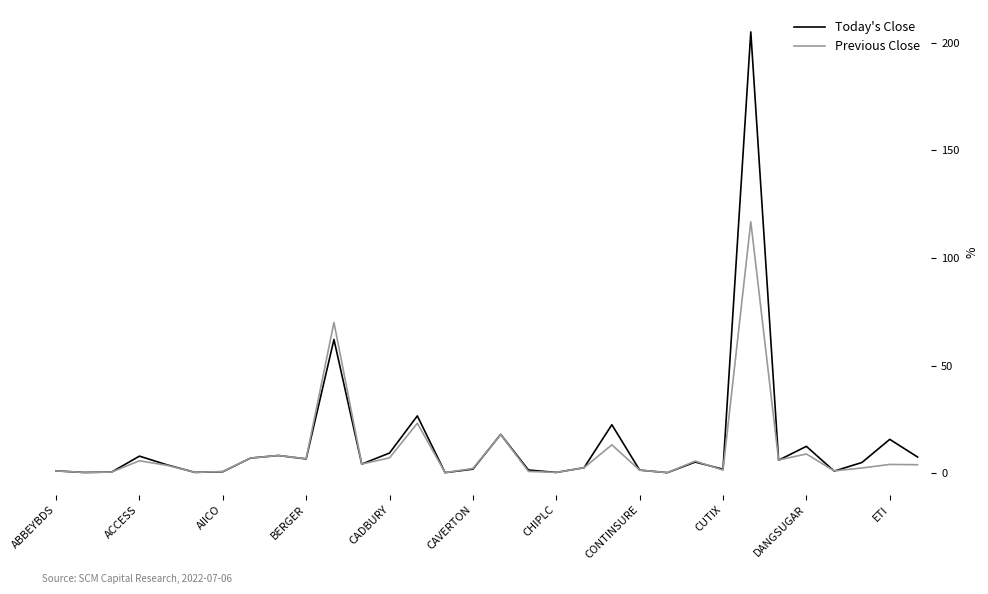

Which series has the widest spread of values?

Today's Close